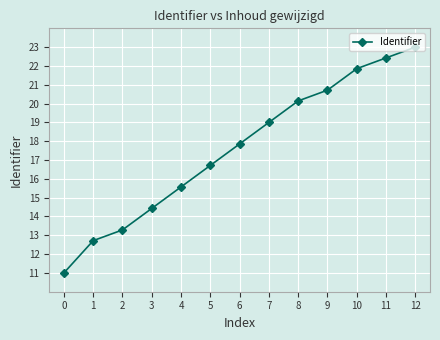

List the labels in order of value, largest first.

12, 11, 10, 9, 8, 7, 6, 5, 4, 3, 2, 1, 0